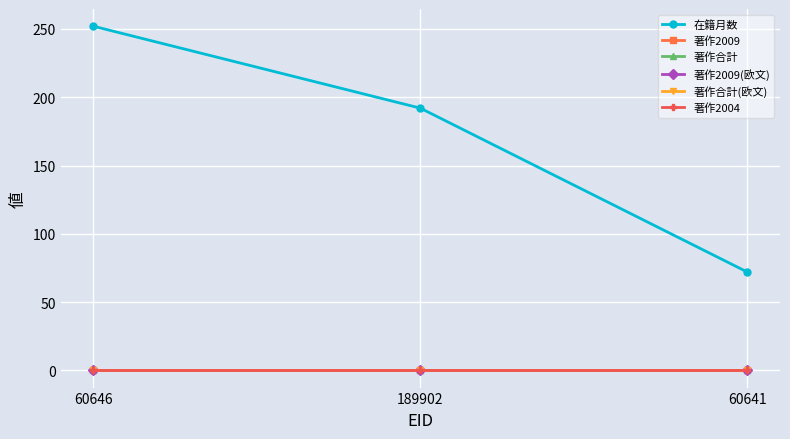

Does the chart have visible grid lines?

Yes